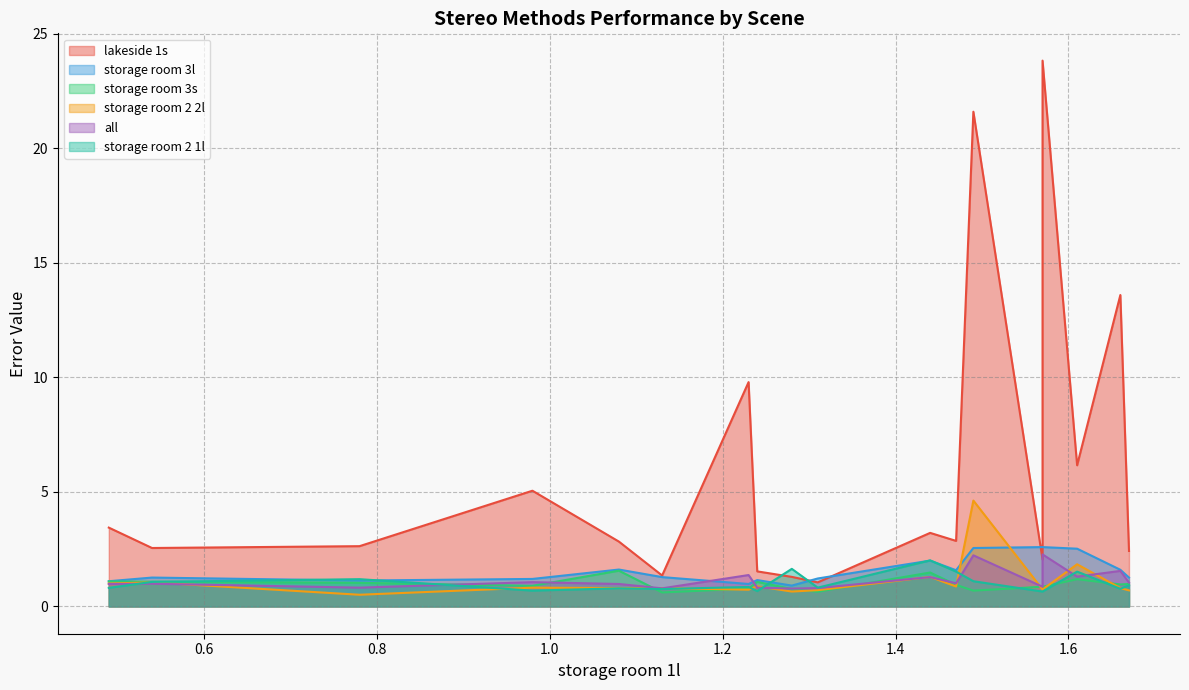

At how many categories does at least one series exceed 2?

16